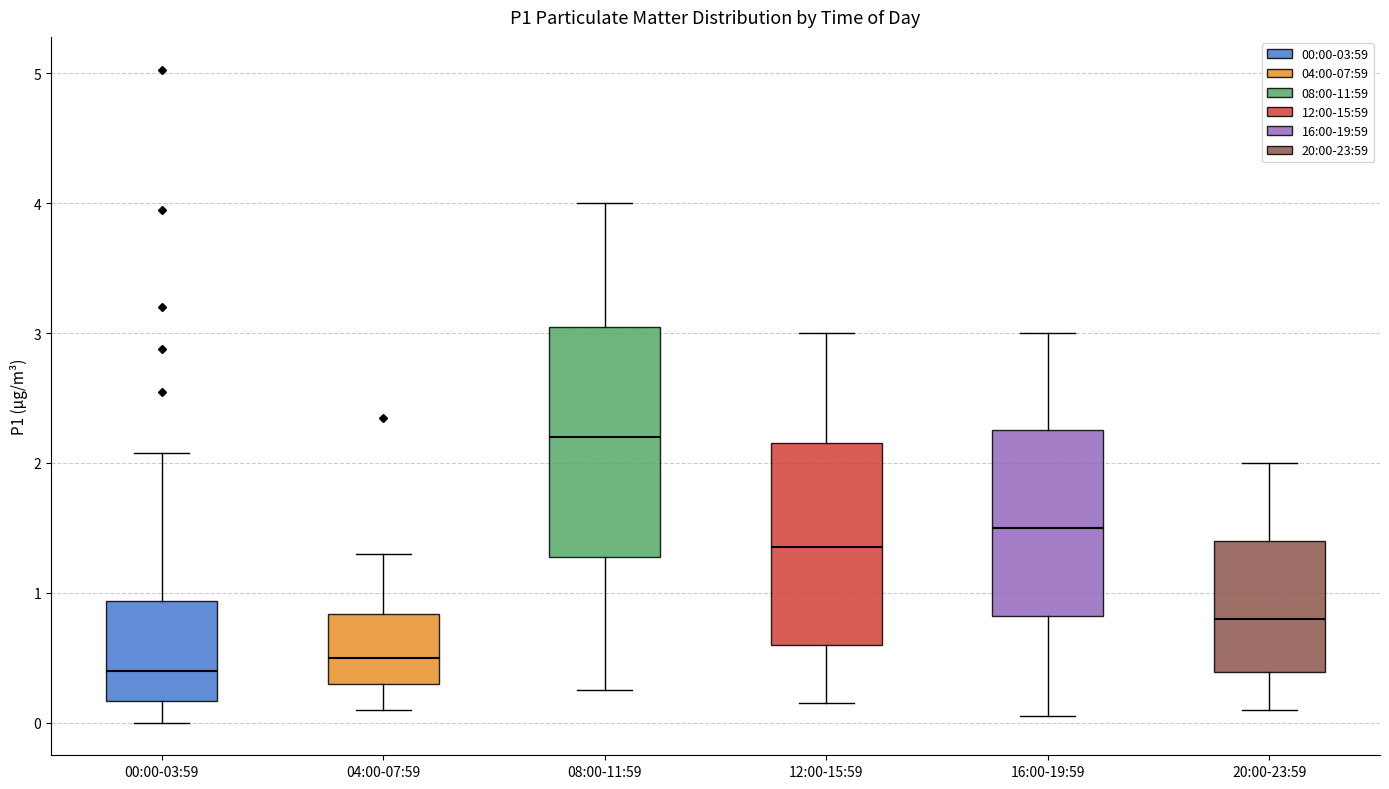

Reading left to right, transcribe this box plot: for each box, give where its median line is, the range the box spans, and where its two whiskers end, as read against the y-axis. The values are not printed on the chart, so give them approximately, as read against the axis.

00:00-03:59: median 0.4, box 0.2 to 0.9, whiskers 0.0 to 2.1
04:00-07:59: median 0.5, box 0.3 to 0.8, whiskers 0.1 to 1.3
08:00-11:59: median 2.2, box 1.3 to 3.1, whiskers 0.3 to 4.0
12:00-15:59: median 1.4, box 0.6 to 2.2, whiskers 0.2 to 3.0
16:00-19:59: median 1.5, box 0.8 to 2.3, whiskers 0.1 to 3.0
20:00-23:59: median 0.8, box 0.4 to 1.4, whiskers 0.1 to 2.0